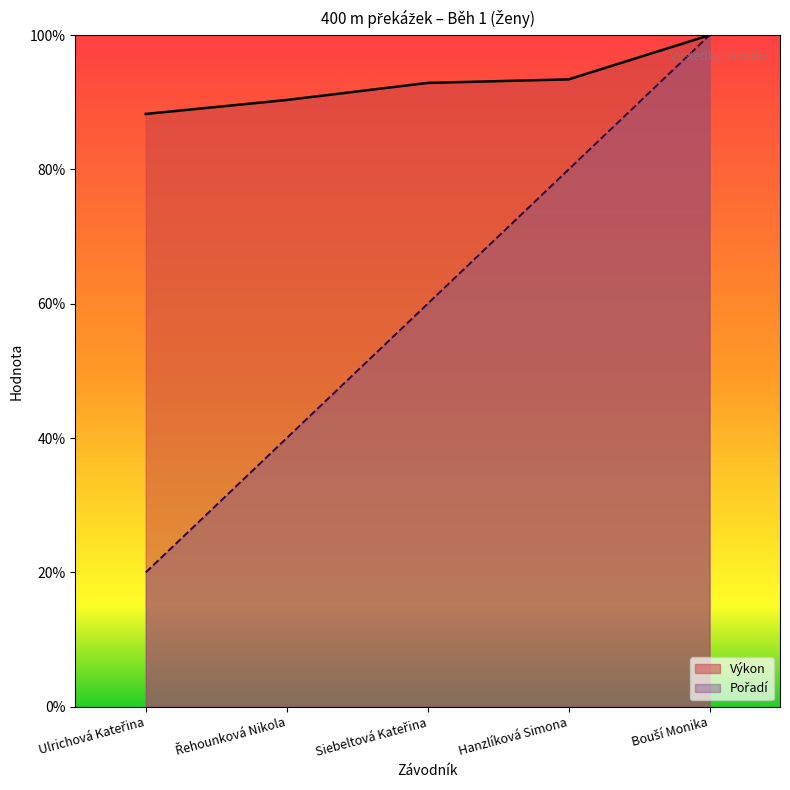

What is the difference between the second highest and second lowest values in the Pořadí series?

40.0